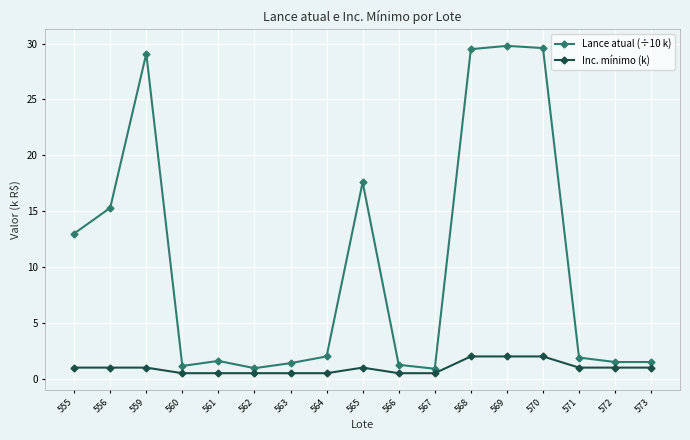

The Inc. mínimo (k) series shows 0.5 at 566. True or false?

True